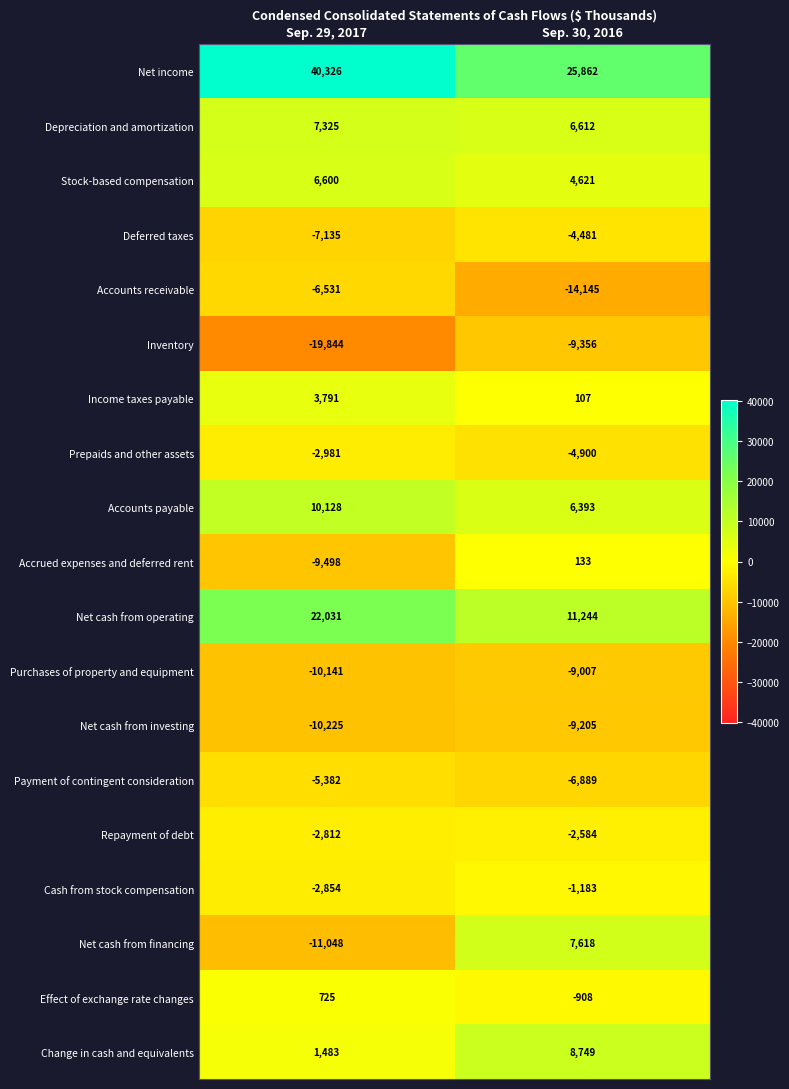

True or false: Income taxes payable has a value of 107 at Sep. 30, 2016.

True